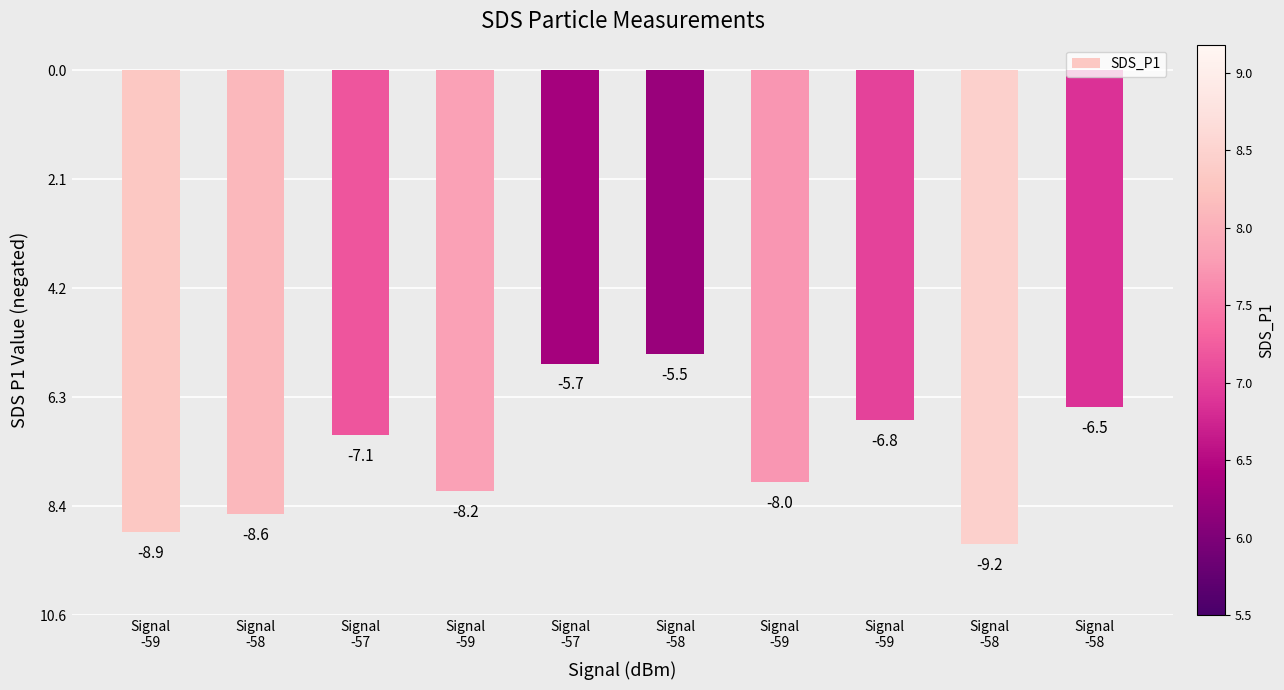

What is the label of the 5th bar from the left?

Signal
-57